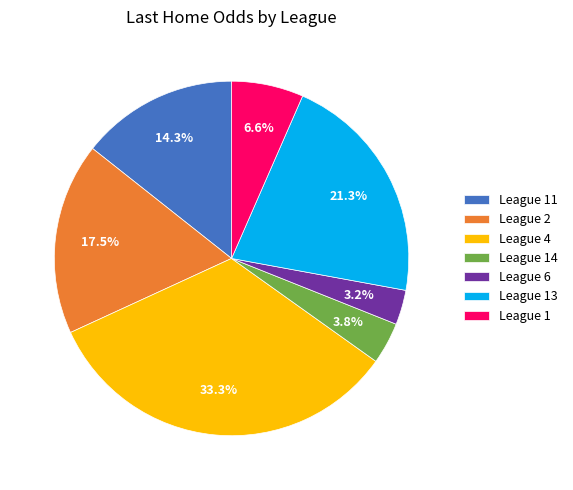

Rank the categories by value from lowest to highest.

League 6, League 14, League 1, League 11, League 2, League 13, League 4